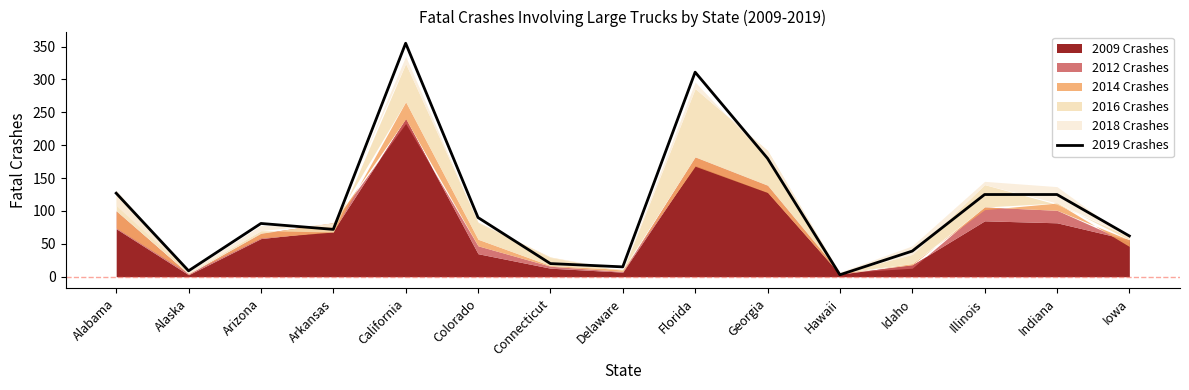

At which category does the chart reach its peak across all series?

California